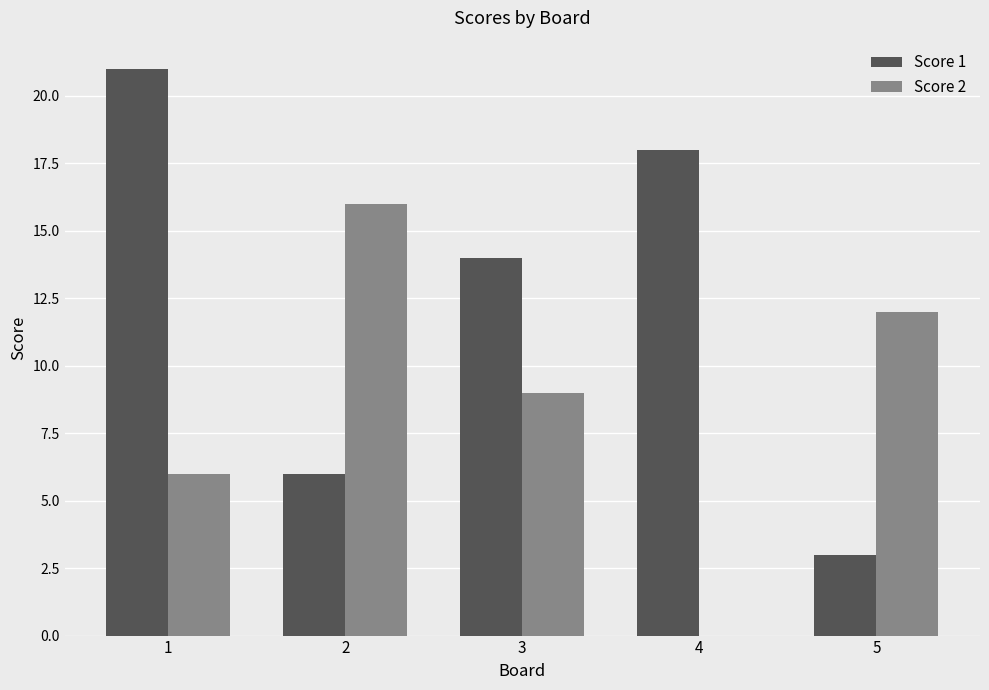

How many categories are shown in the chart?

5